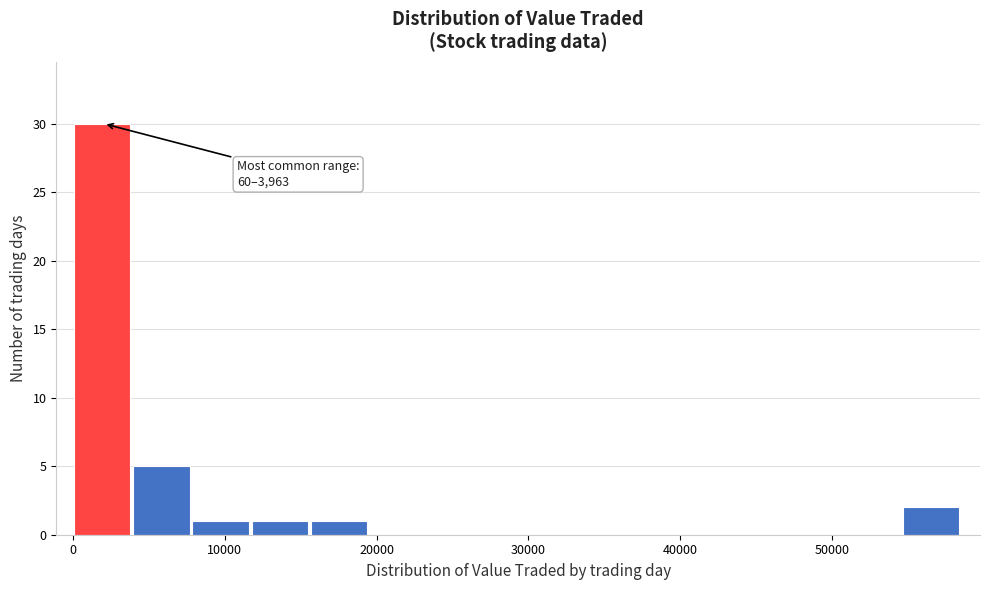

Around what value on the x-axis is the tallest bar? Give the approximate position of its centre, as read against the axis.

2000